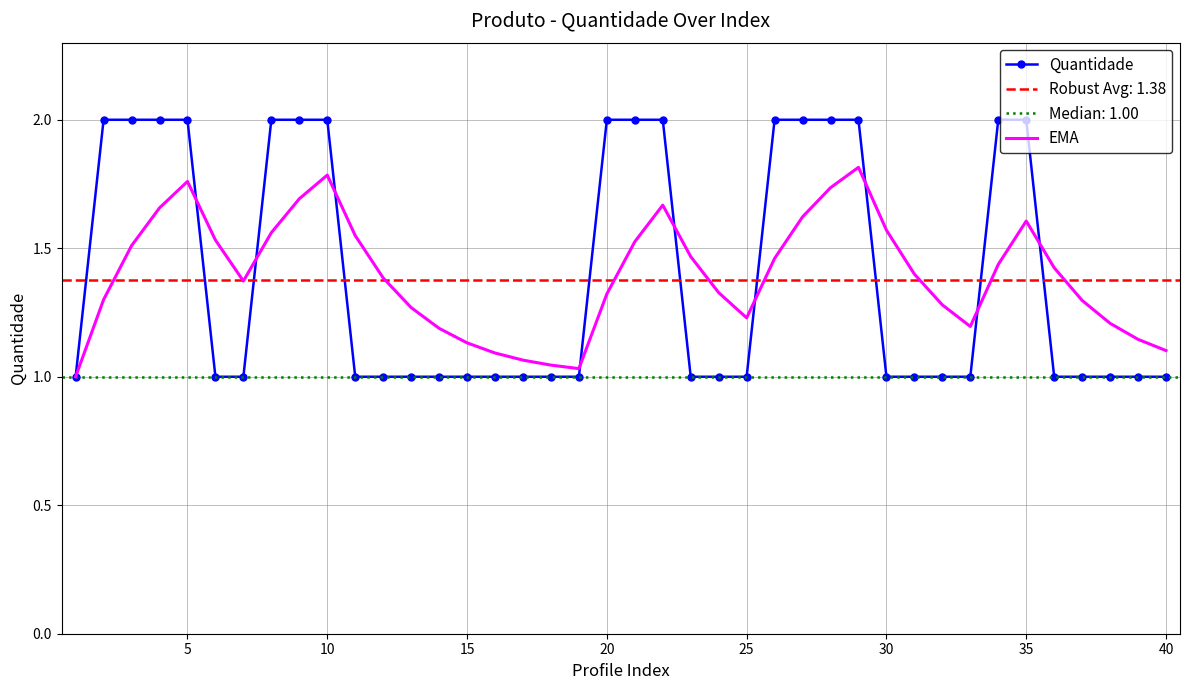

Is it true that Quantidade equals 2.0 at 35?

True